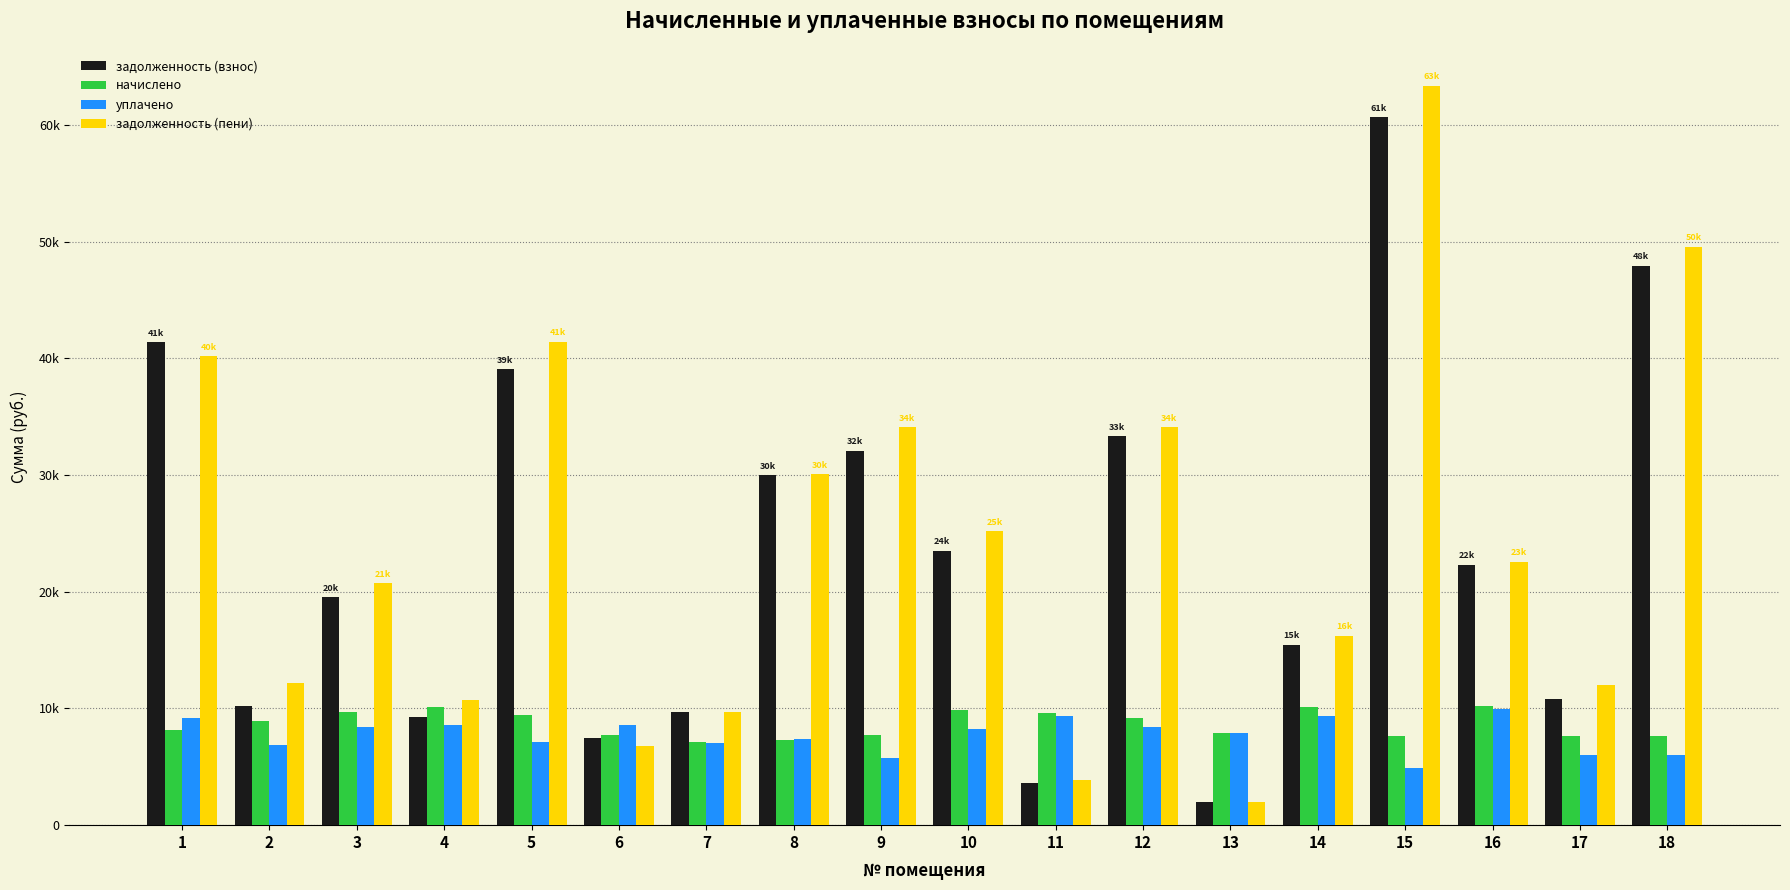

The value of уплачено at 5 is 7092.4. True or false?

True